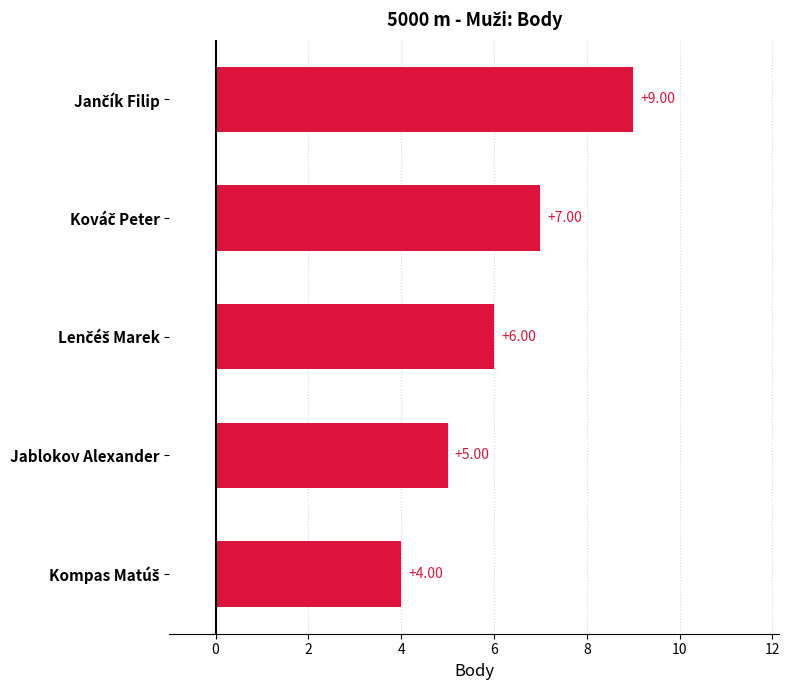

Does the chart contain any negative values?

No